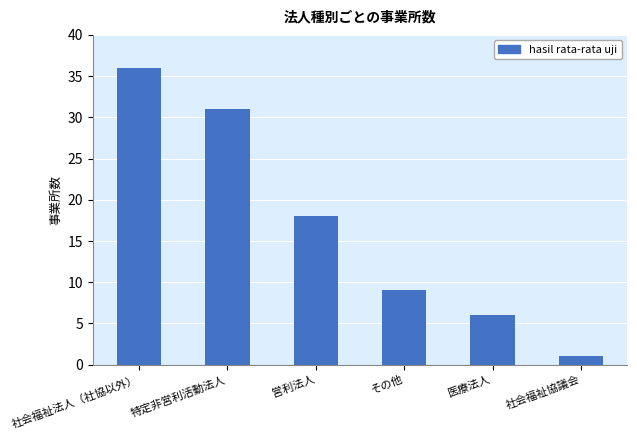

How many data points are less than 18?

3